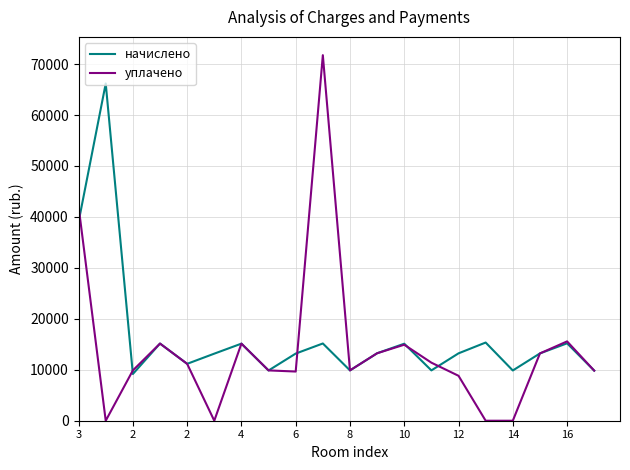

Which series has the largest total across all categories?

начислено